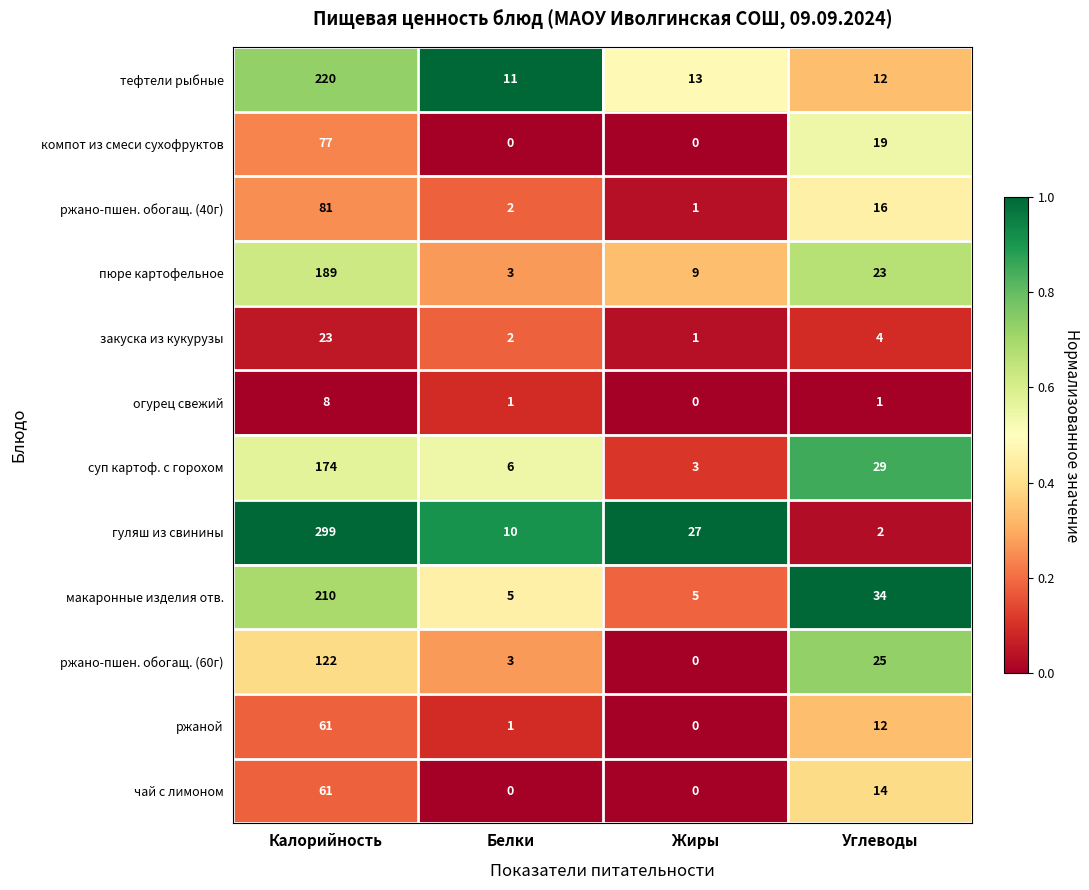

At how many categories does at least one series exceed 0?

4